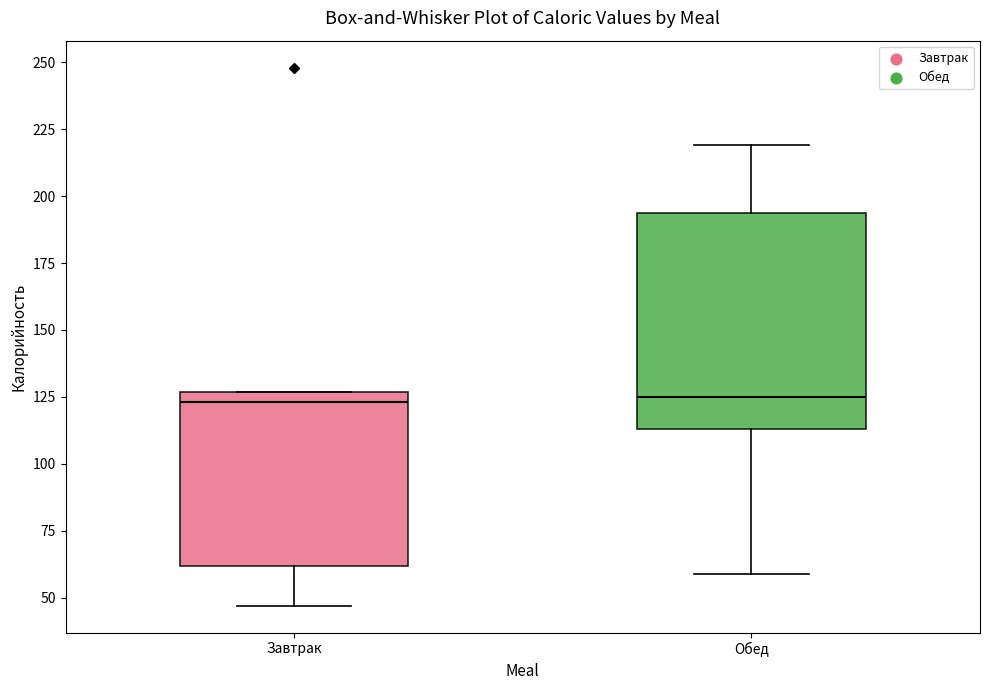

Reading left to right, transcribe this box plot: for each box, give where its median line is, the range the box spans, and where its two whiskers end, as read against the y-axis. The values are not printed on the chart, so give them approximately, as read against the axis.

Завтрак: median 125 (just below the box's upper edge), box 60 to 125, whiskers 45 to 125
Обед: median 125, box 115 to 195, whiskers 60 to 220